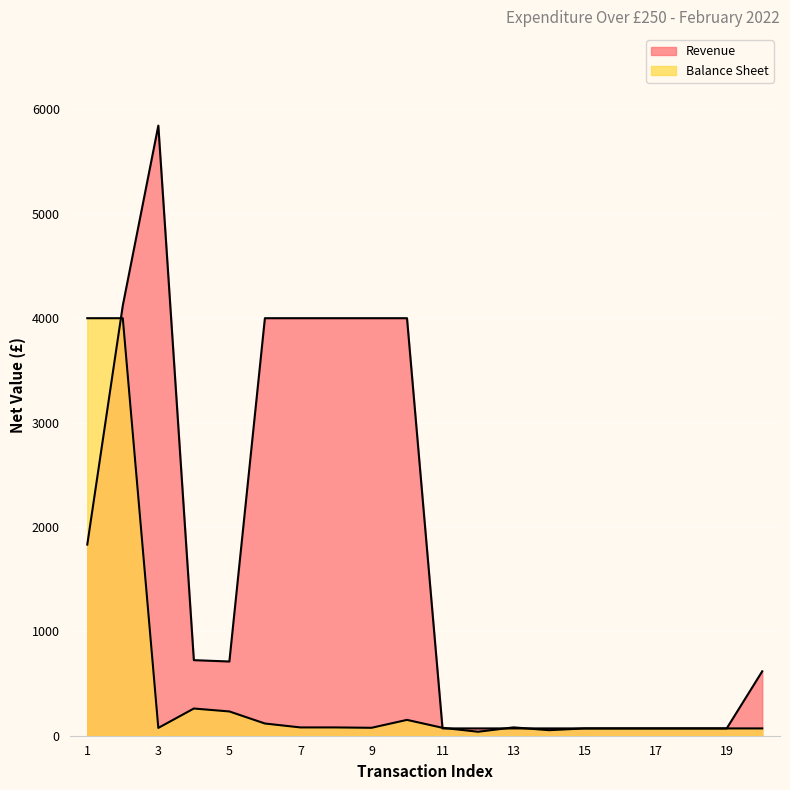

What is the maximum value shown in the chart?

5845.0